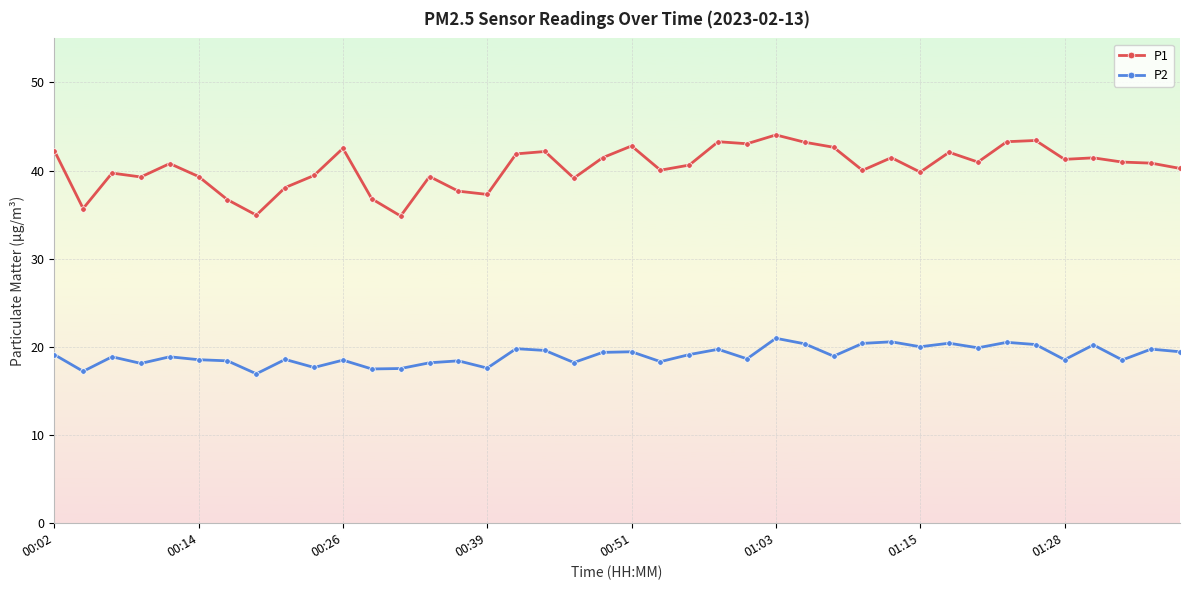

What is the value of the P1 point at the 27th from the left?

43.2